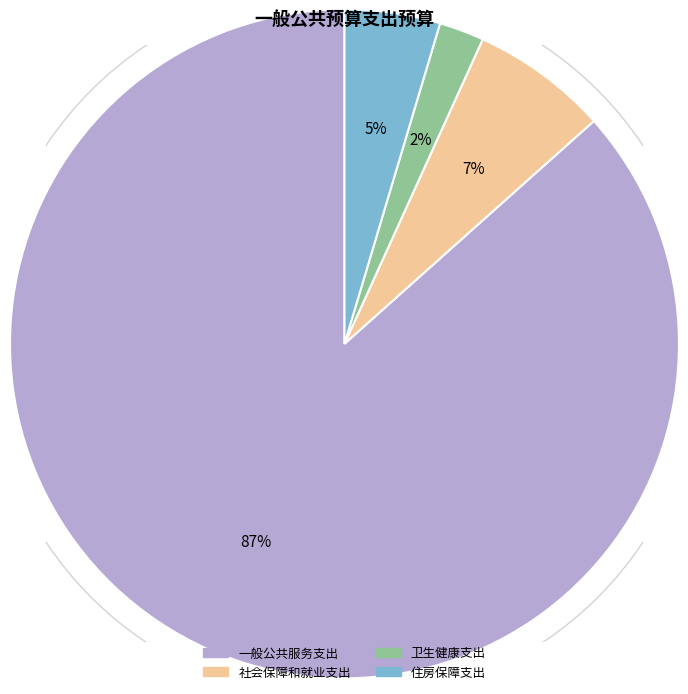

Is the sum of 一般公共服务支出 and 卫生健康支出 greater than half?

Yes